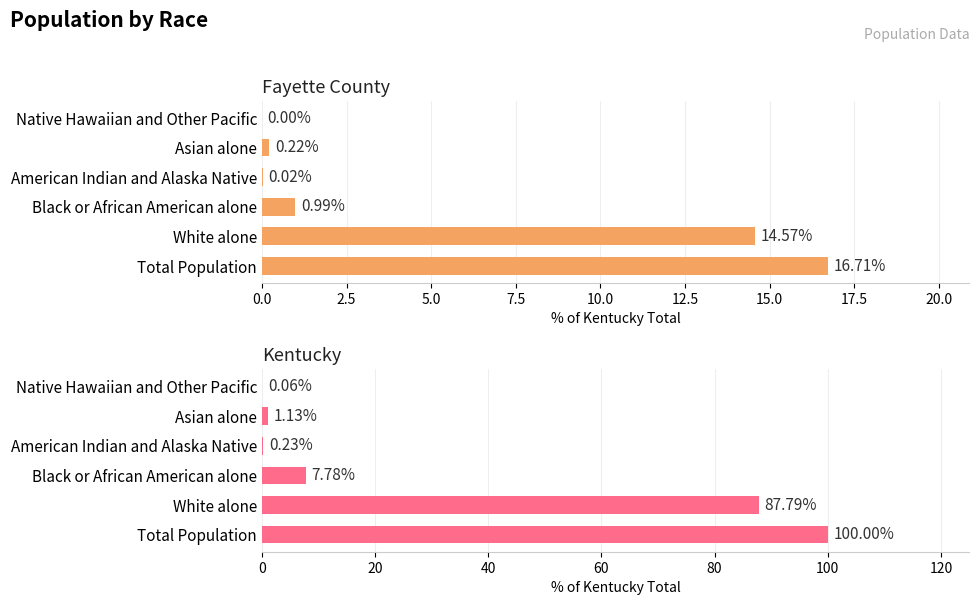

The Fayette County series shows 1.7 at Black or African American alone. True or false?

False